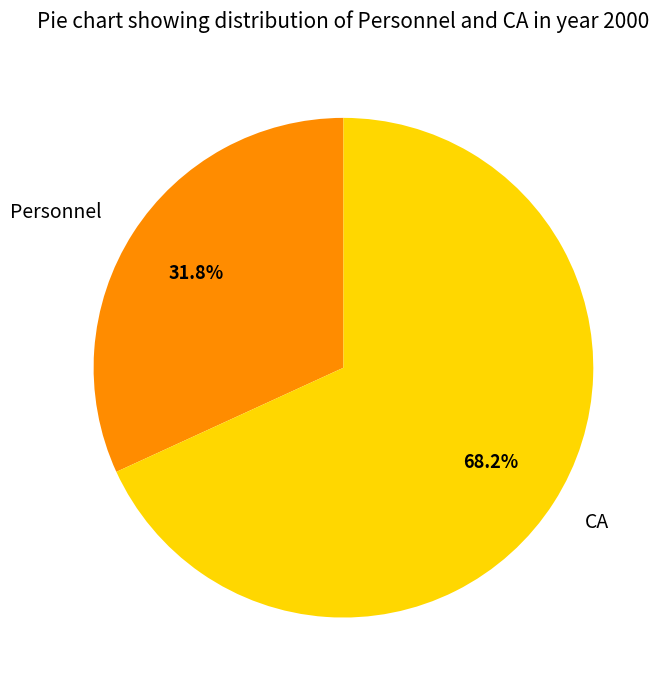

Approximately how many times larger is the value at Personnel compared to CA?

0.5